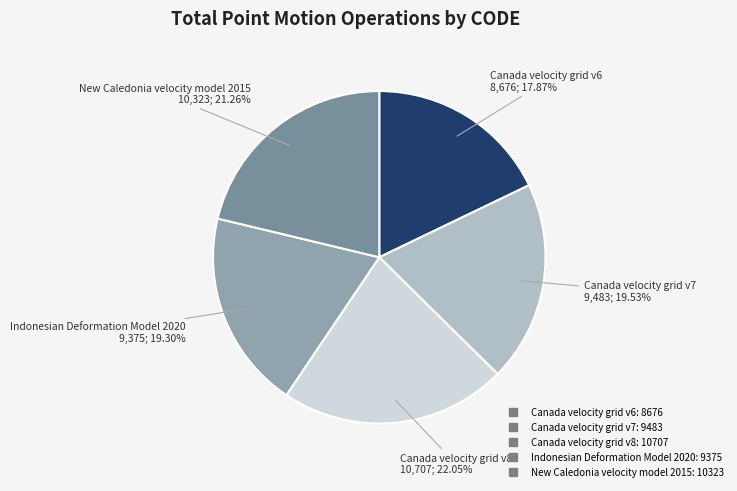

To the nearest percent, what percentage of the pie is Canada velocity grid v7?

20%